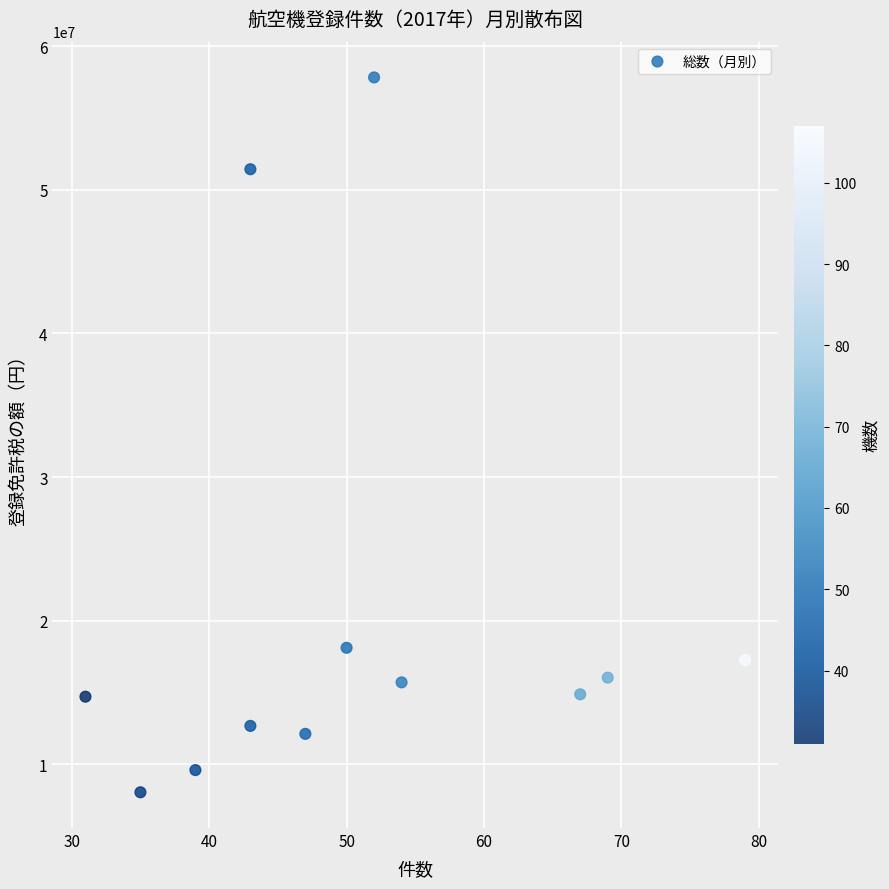

What is the average Y value?

20707092